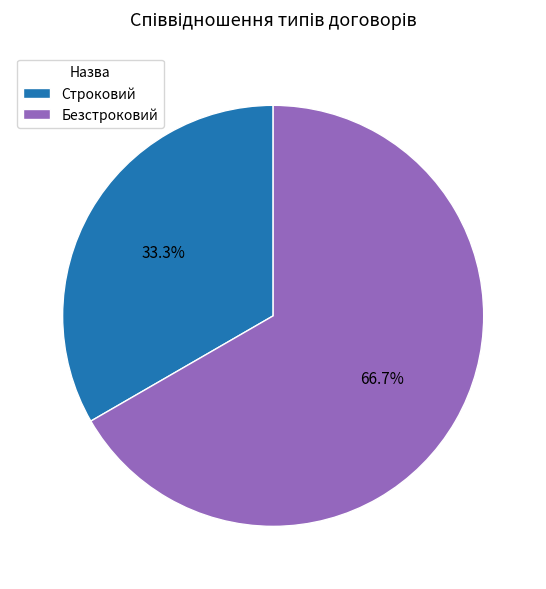

Is it true that Строковий is 33% of the pie?

True